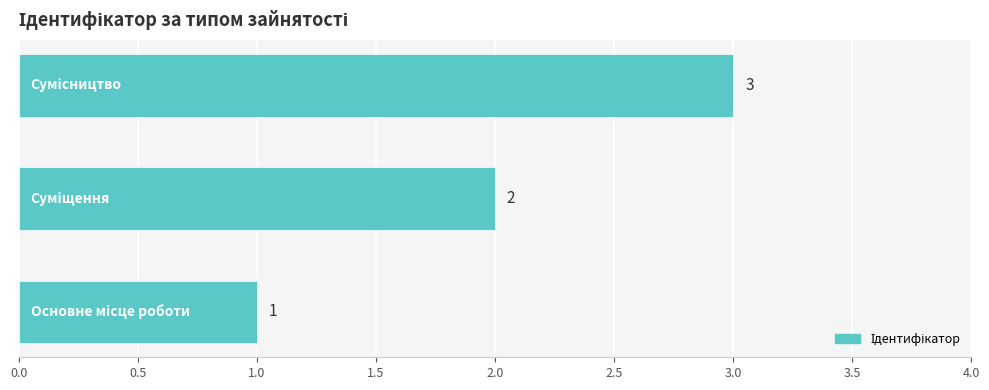

How many bars are there in total?

3